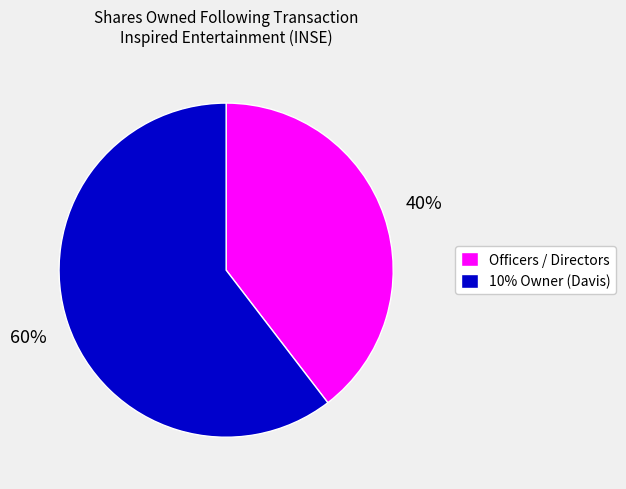

Does any single category account for the majority?

Yes